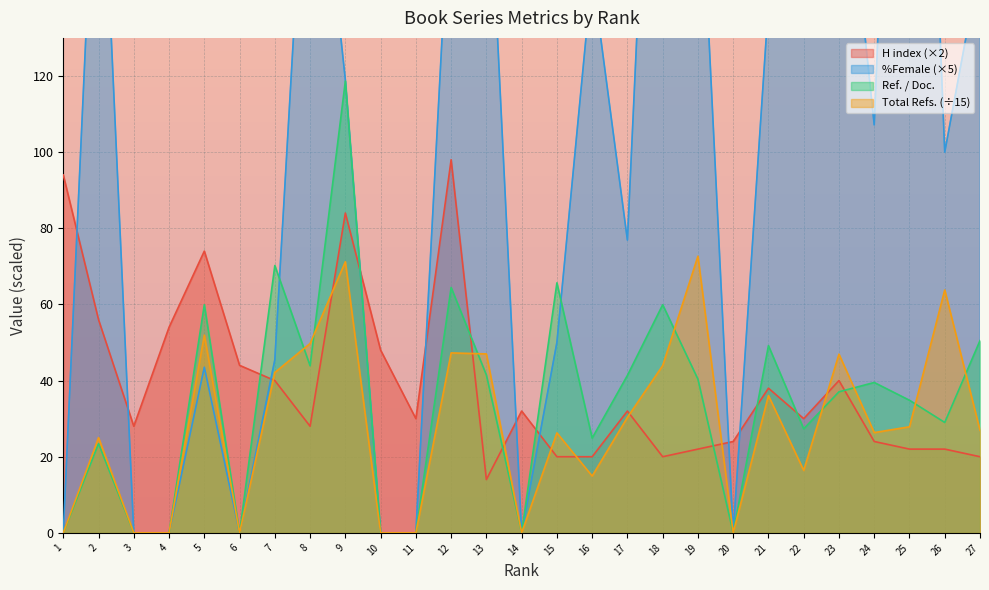

Where does the %Female series first go above 107?

2